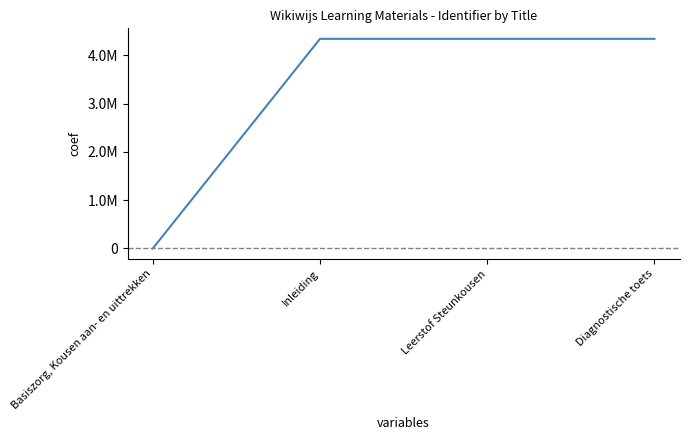

Reading left to right, extract all data points from this chart.

0	4342392	4342395	4342398